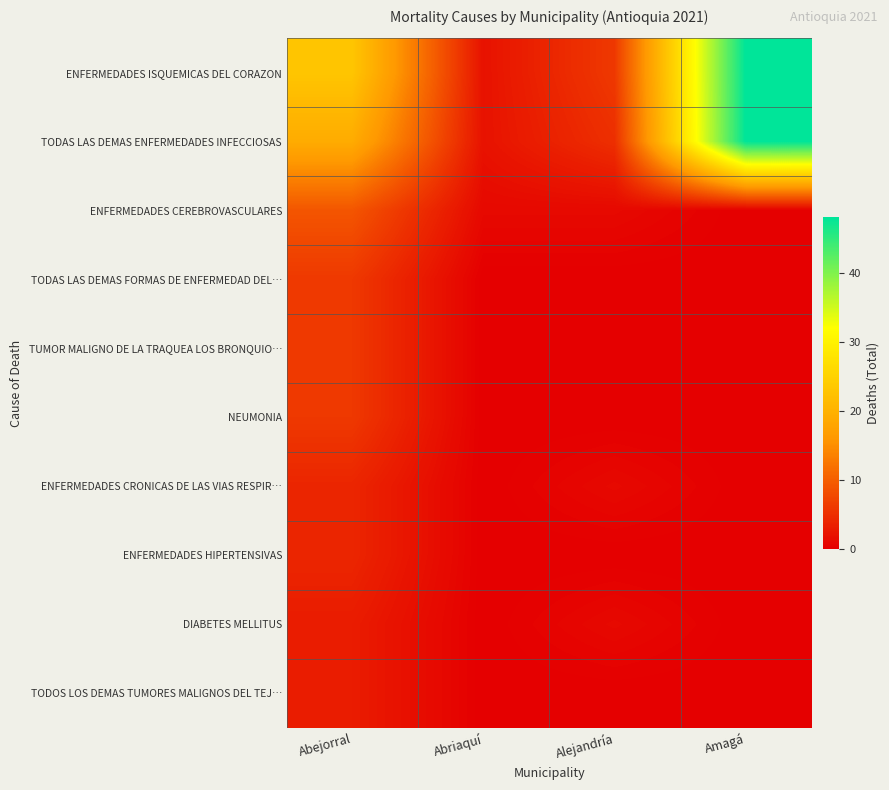

Reading left to right, transcribe all the data shown in this chart.

ENFERMEDADES ISQUEMICAS DEL CORAZON: Abejorral=23	Abriaquí=2	Alejandría=6	Amagá=48
TODAS LAS DEMAS ENFERMEDADES INFECCIOSAS: Abejorral=19	Abriaquí=2	Alejandría=5	Amagá=48
ENFERMEDADES CEREBROVASCULARES: Abejorral=9	Abriaquí=1	Alejandría=1	Amagá=0
TODAS LAS DEMAS FORMAS DE ENFERMEDAD DEL…: Abejorral=6	Abriaquí=0	Alejandría=0	Amagá=0
TUMOR MALIGNO DE LA TRAQUEA LOS BRONQUIO…: Abejorral=6	Abriaquí=0	Alejandría=0	Amagá=0
NEUMONIA: Abejorral=6	Abriaquí=0	Alejandría=0	Amagá=0
ENFERMEDADES CRONICAS DE LAS VIAS RESPIR…: Abejorral=4	Abriaquí=0	Alejandría=1	Amagá=0
ENFERMEDADES HIPERTENSIVAS: Abejorral=4	Abriaquí=0	Alejandría=0	Amagá=0
DIABETES MELLITUS: Abejorral=3	Abriaquí=0	Alejandría=1	Amagá=0
TODOS LOS DEMAS TUMORES MALIGNOS DEL TEJ…: Abejorral=3	Abriaquí=0	Alejandría=0	Amagá=0